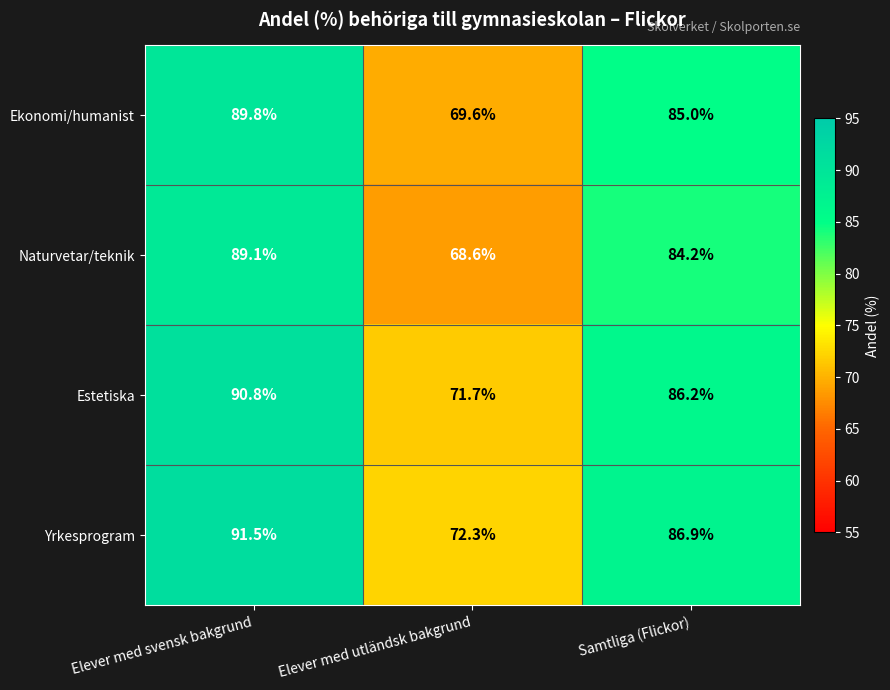

Rank the series by their average value, from lowest to highest.

Naturvetar/teknik, Ekonomi/humanist, Estetiska, Yrkesprogram